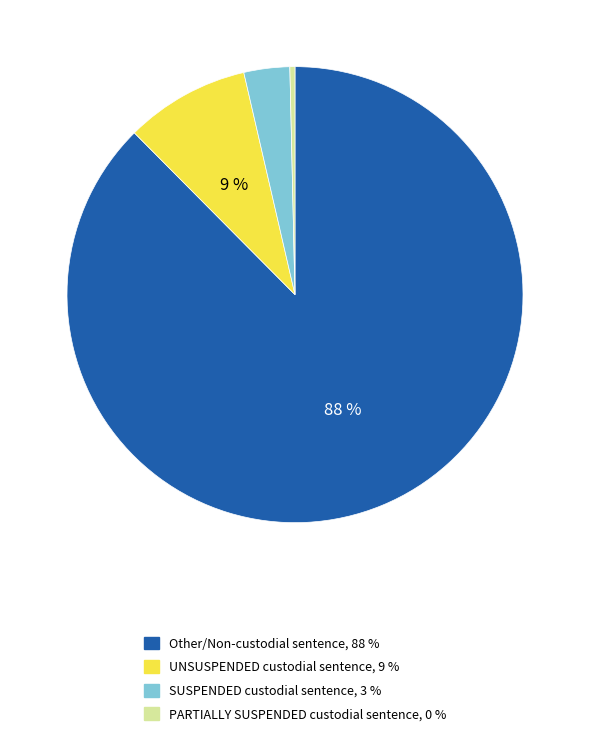

Does any single category account for the majority?

Yes